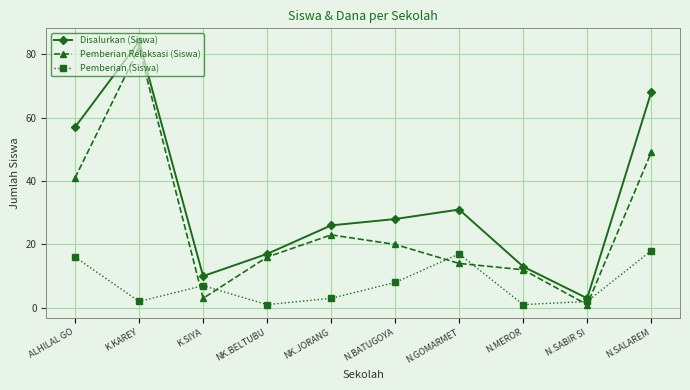

At K.KAREY, list the series in order from largest to smallest.

Disalurkan (Siswa), Pemberian Relaksasi (Siswa), Pemberian (Siswa)